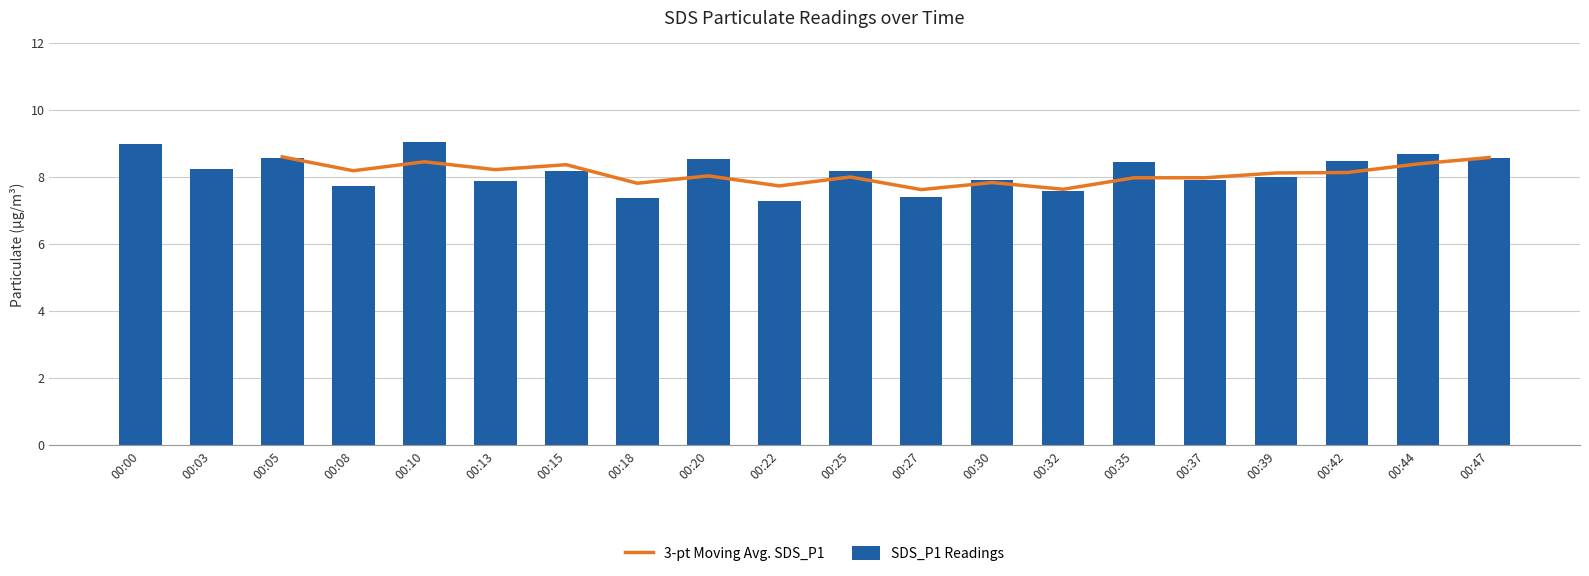

What is the change in value from 00:13 to 00:15?

+0.3